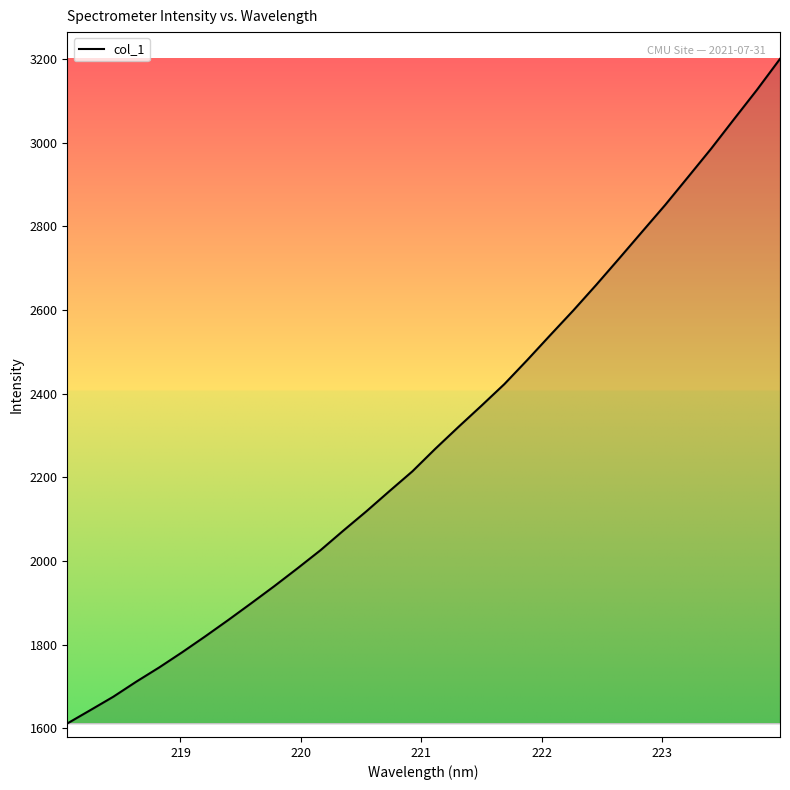

True or false: there are more than 2 points higher than both neighbors.

False